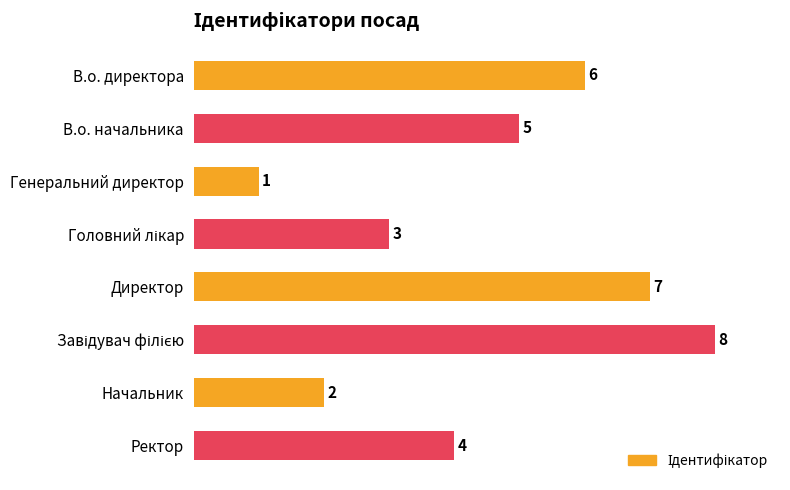

What is the difference between the values at Начальник and В.о. директора?

4